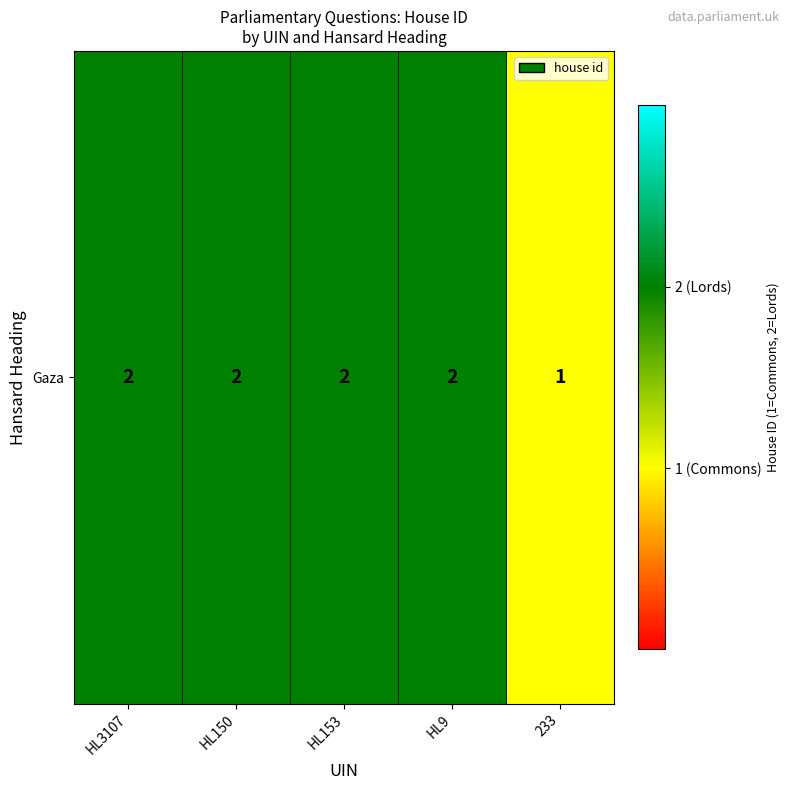

How many data points are less than 2?

1